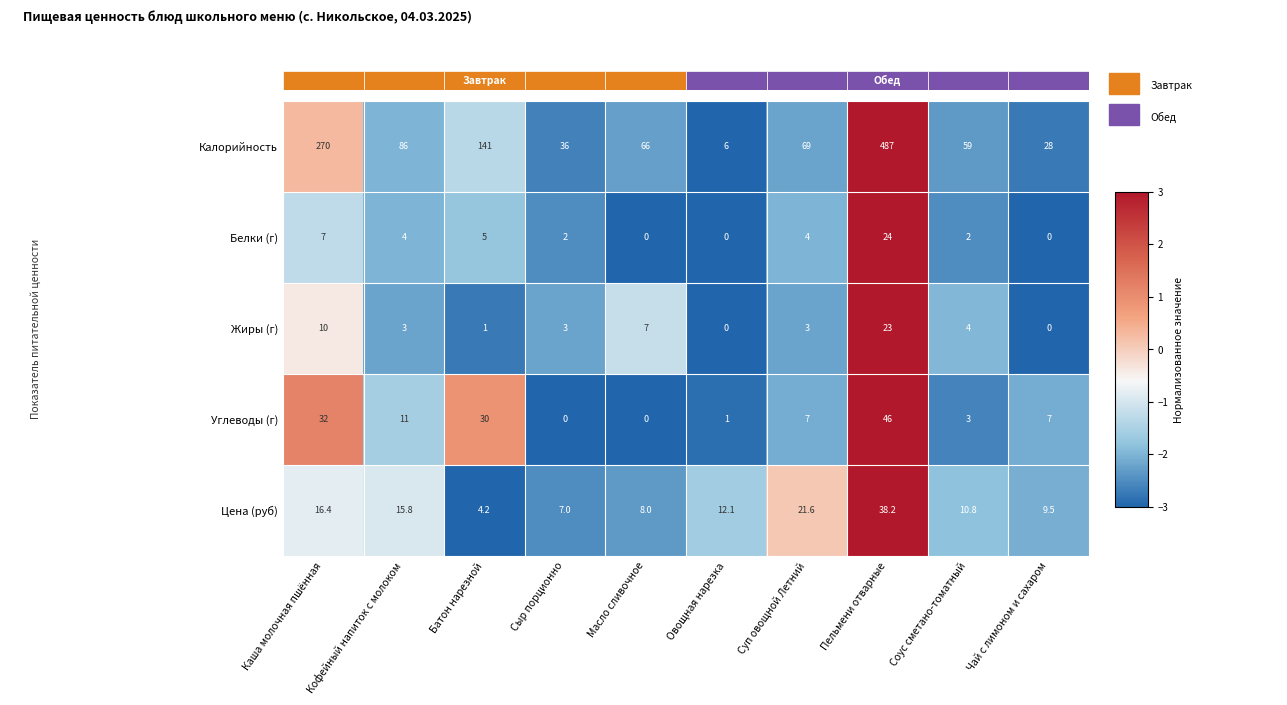

Where does the Углеводы (г) series first go above 7?

Каша молочная пшённая